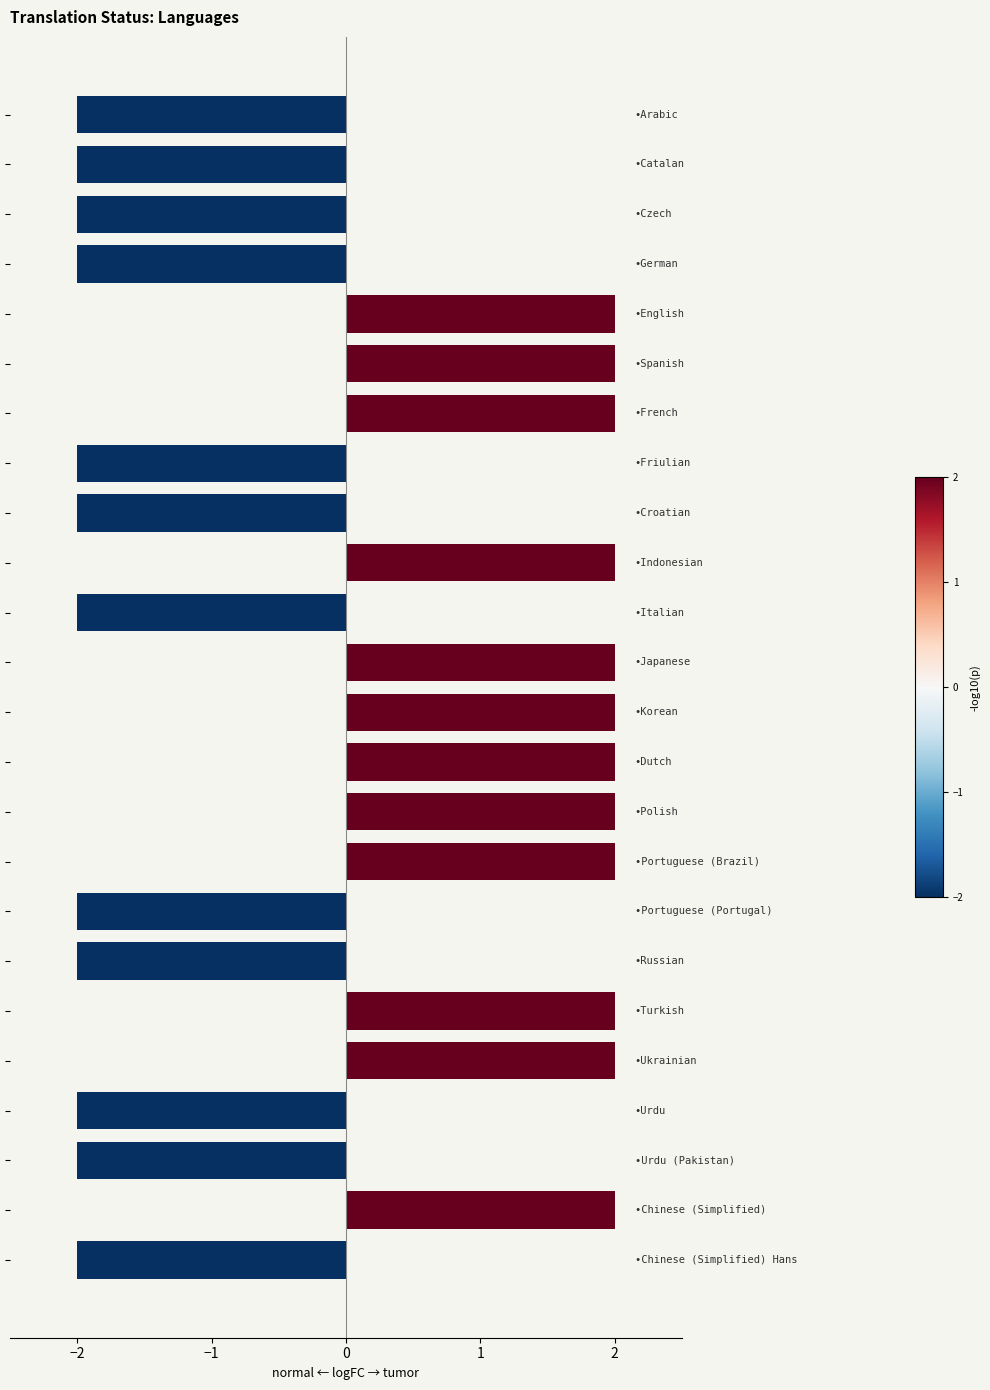

Reading bottom to top, list all the values displayed in this chart.

-2	2	-2	-2	2	2	-2	-2	2	2	2	2	2	-2	2	-2	-2	2	2	2	-2	-2	-2	-2